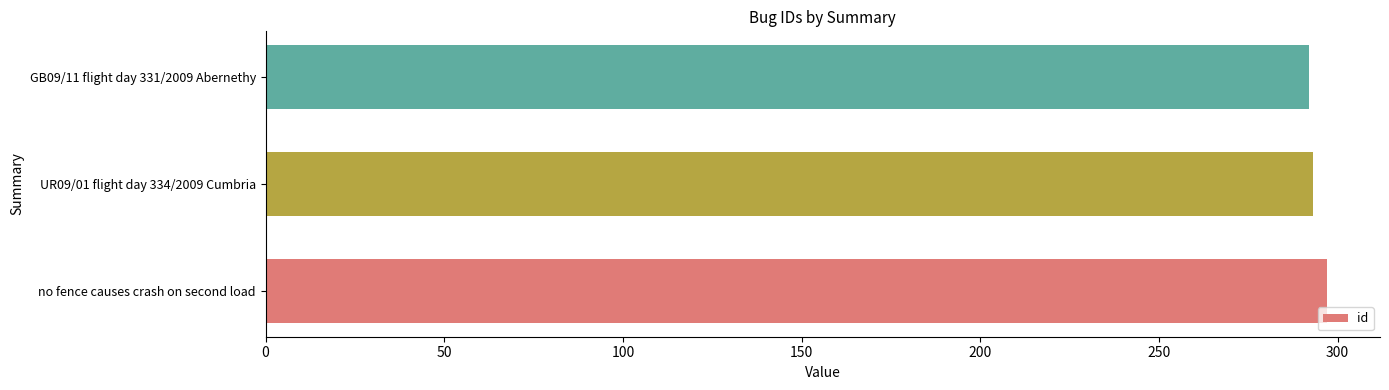

What is the sum of the values at UR09/01 flight day 334/2009 Cumbria and GB09/11 flight day 331/2009 Abernethy?

585